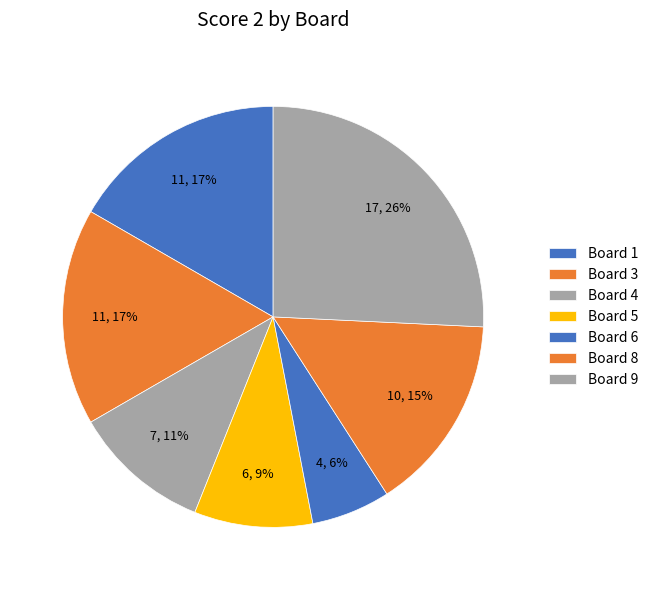

What is the ratio of the value at Board 4 to the value at Board 9?

0.4